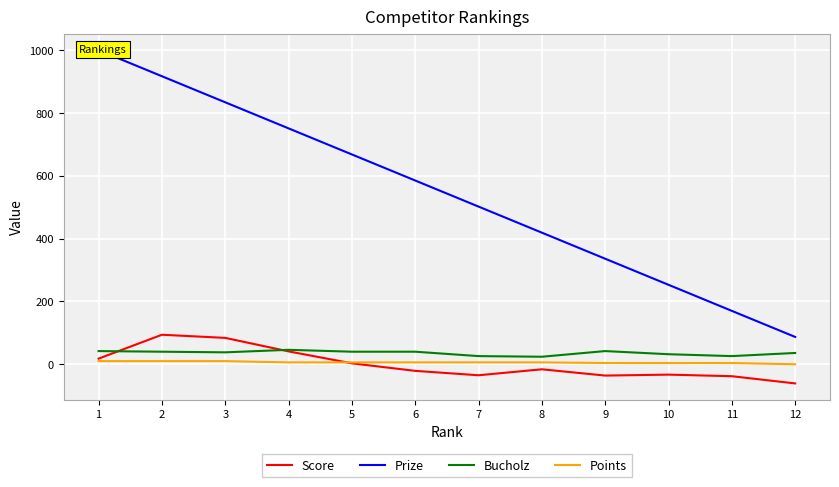

At which category is the sum across all series the highest?

1